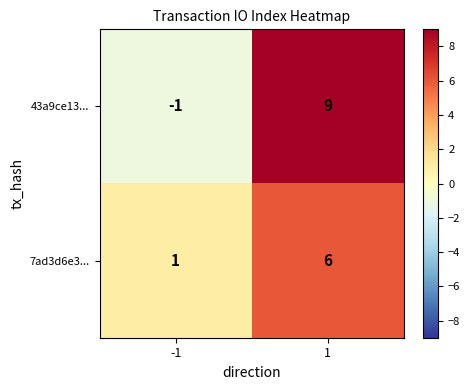

Which label corresponds to the largest value in the chart?

1